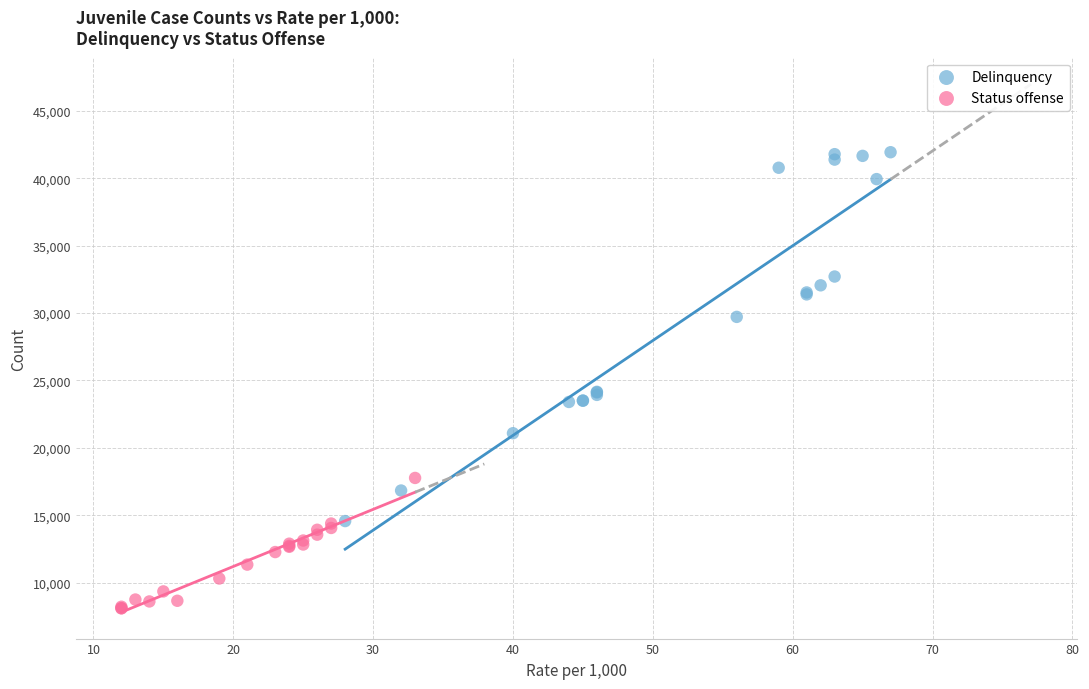

Which series contains the highest Y value?

Delinquency